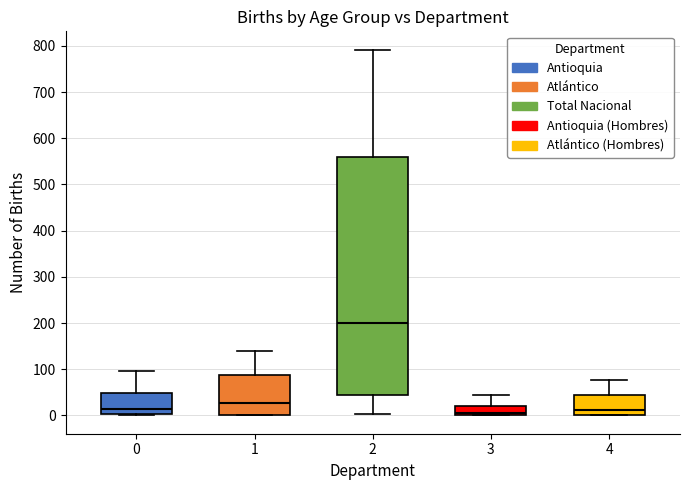

Which box is the tallest, from its lower edge to its upper edge?

2